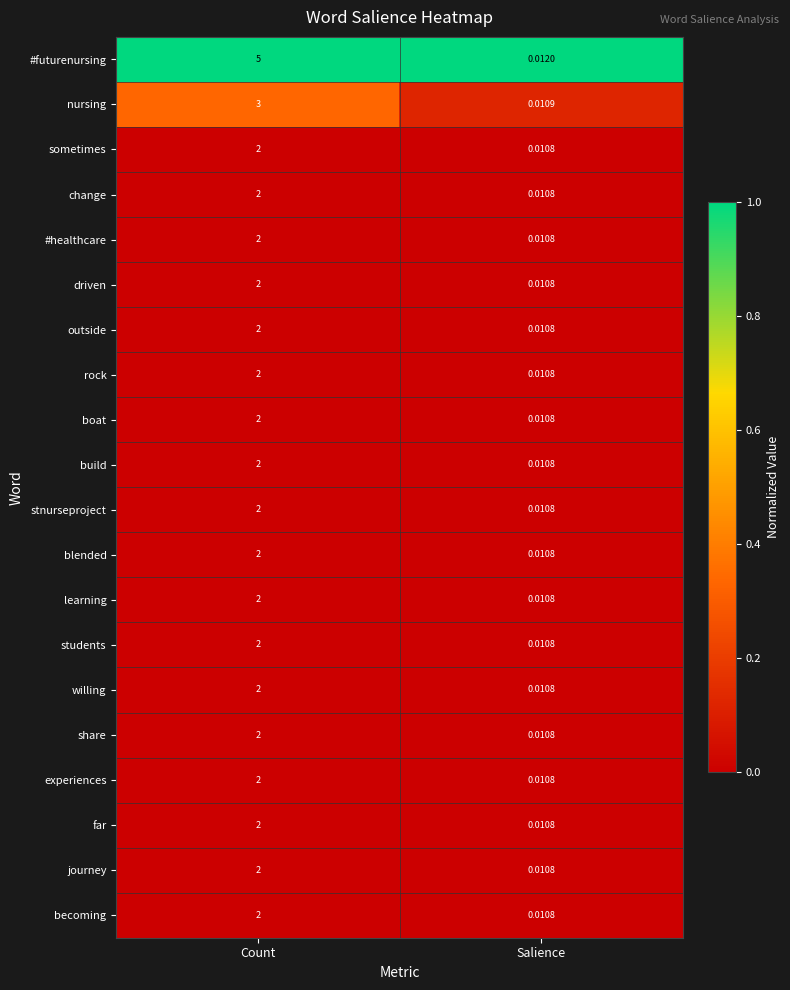

Between Count and Salience, which series saw the biggest shift?

#futurenursing